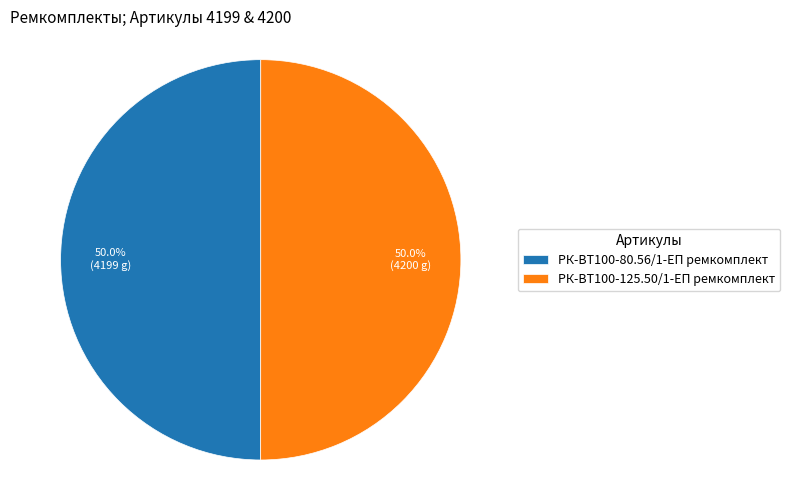

What is the ratio of the value at РК-ВТ100-125.50/1-ЕП ремкомплект to the value at РК-ВТ100-80.56/1-ЕП ремкомплект?

1.0